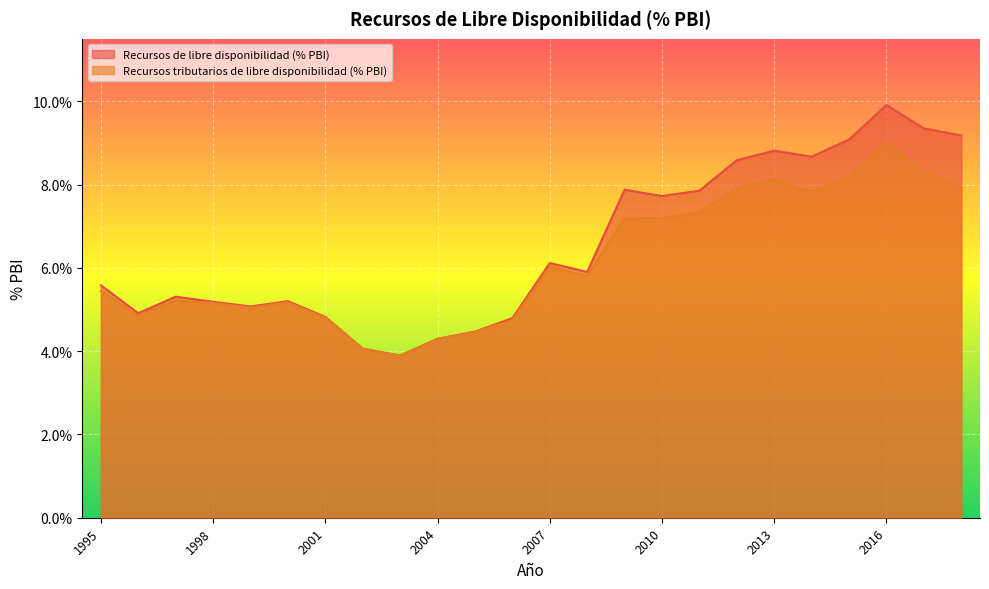

What is the maximum value for Recursos de libre disponibilidad (% PBI)?

0.1